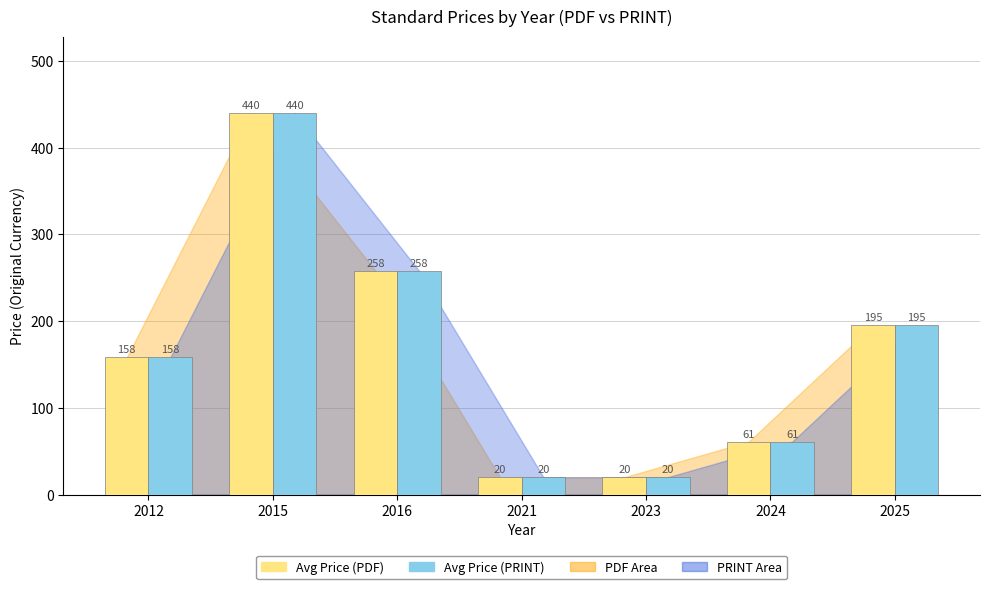

How many data points in Avg Price (PRINT) are less than 158?

3